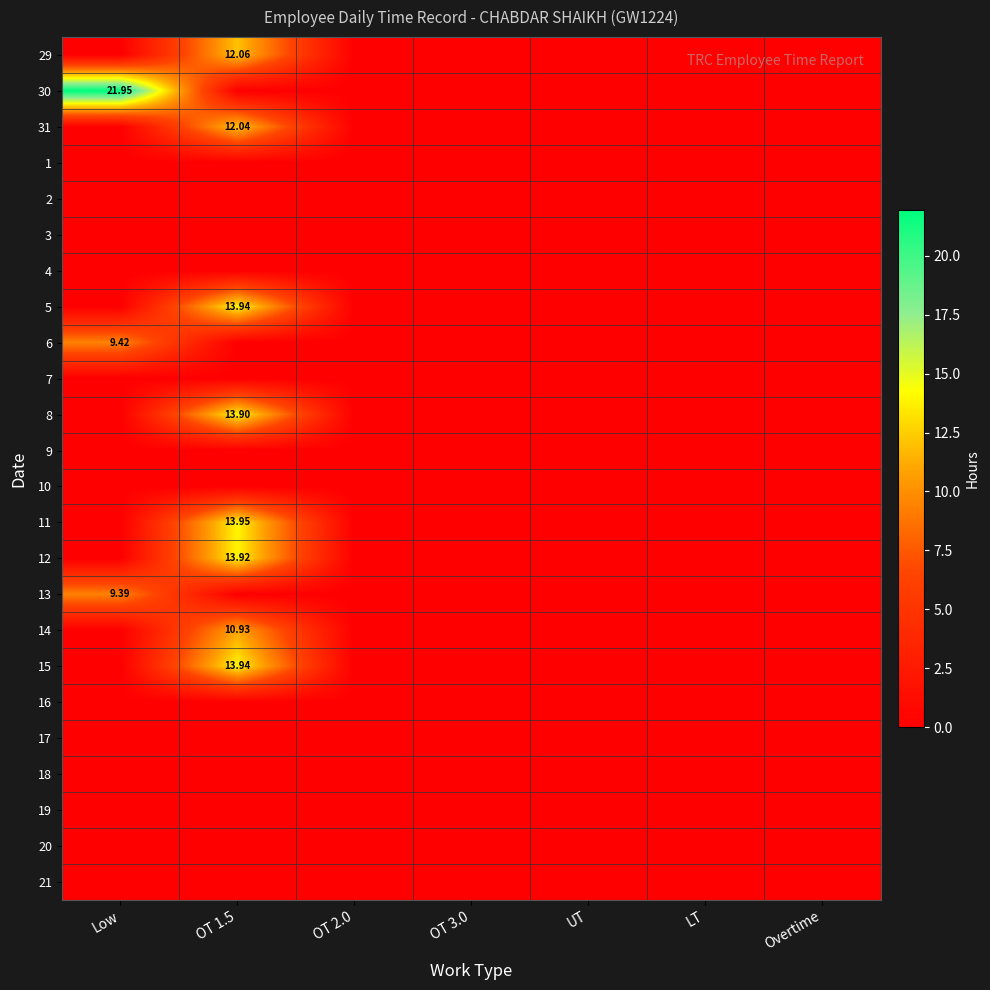

Which label corresponds to the largest value in the chart?

Low